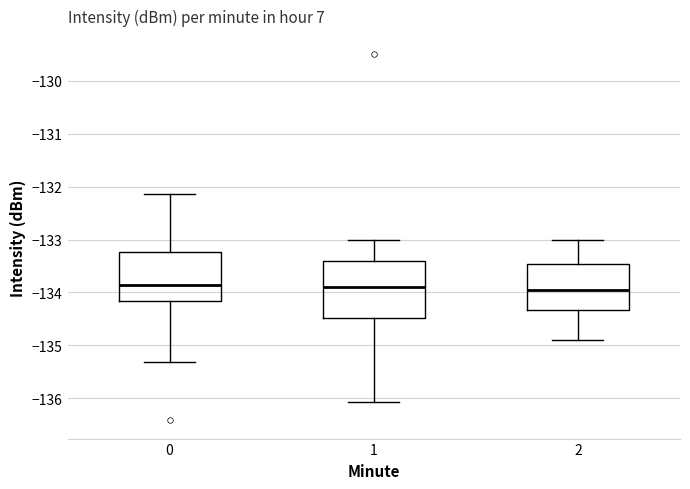

Comparing the boxes themselves (not the whiskers), which one is the tallest?

1